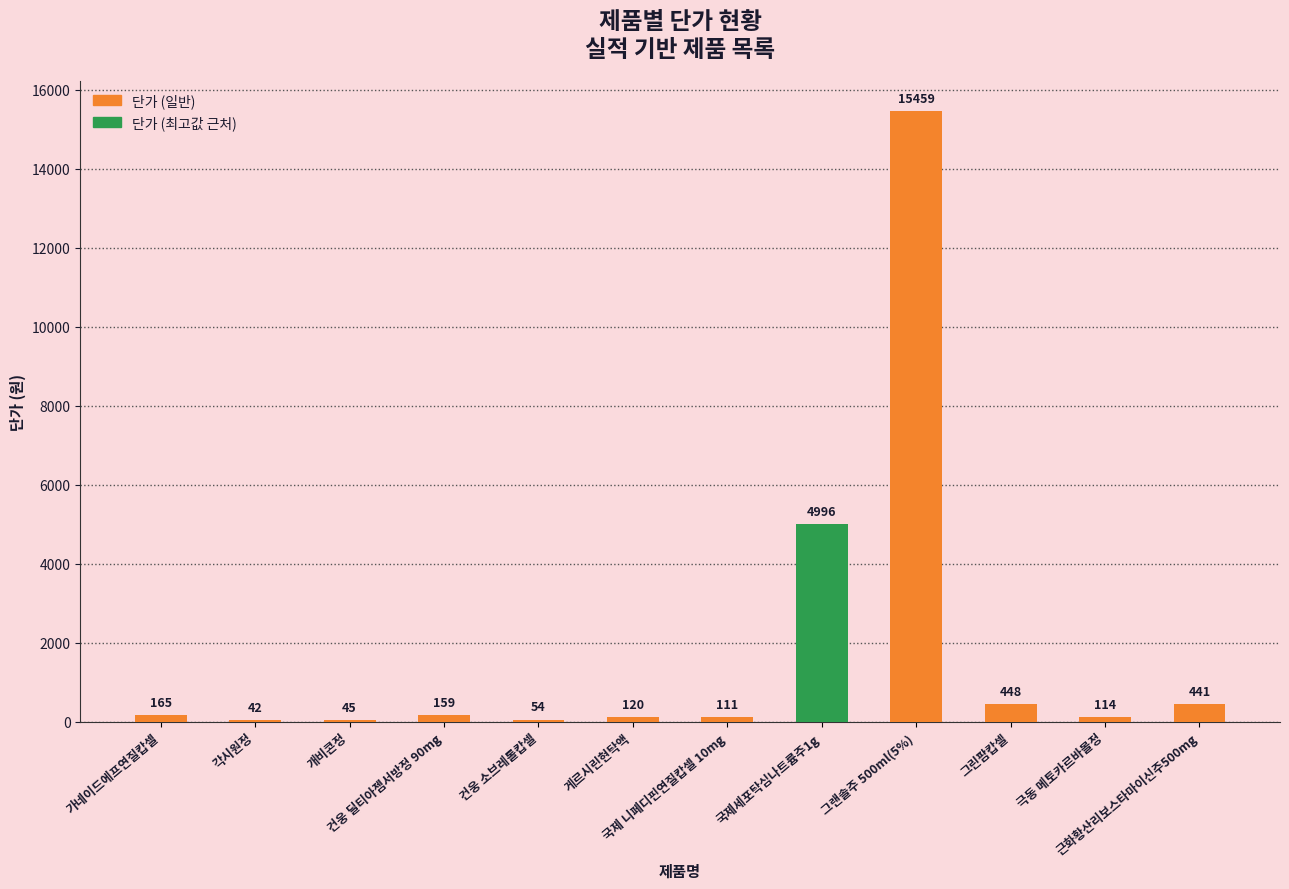

What is the change in value from 국제 니페디핀연질캅셀 10mg to 그랜솔주 500ml(5%)?

+15348